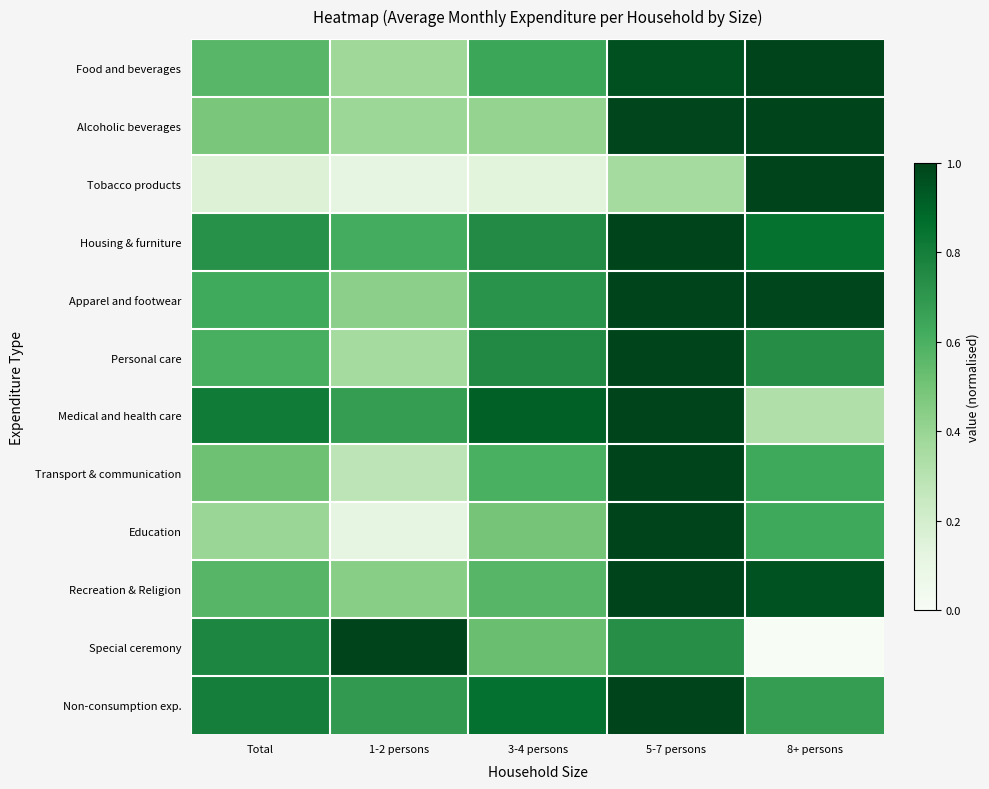

Reading left to right, transcribe all the data shown in this chart.

Food and beverages: Total=0.6	1-2 persons=0.4	3-4 persons=0.6	5-7 persons=1.0	8+ persons=1.0
Alcoholic beverages: Total=0.5	1-2 persons=0.4	3-4 persons=0.4	5-7 persons=1.0	8+ persons=1.0
Tobacco products: Total=0.2	1-2 persons=0.1	3-4 persons=0.1	5-7 persons=0.4	8+ persons=1.0
Housing & furniture: Total=0.7	1-2 persons=0.6	3-4 persons=0.8	5-7 persons=1.0	8+ persons=0.8
Apparel and footwear: Total=0.6	1-2 persons=0.4	3-4 persons=0.7	5-7 persons=1.0	8+ persons=1.0
Personal care: Total=0.6	1-2 persons=0.4	3-4 persons=0.8	5-7 persons=1.0	8+ persons=0.7
Medical and health care: Total=0.8	1-2 persons=0.7	3-4 persons=0.9	5-7 persons=1.0	8+ persons=0.3
Transport & communication: Total=0.5	1-2 persons=0.3	3-4 persons=0.6	5-7 persons=1.0	8+ persons=0.6
Education: Total=0.4	1-2 persons=0.1	3-4 persons=0.5	5-7 persons=1.0	8+ persons=0.6
Recreation & Religion: Total=0.6	1-2 persons=0.4	3-4 persons=0.6	5-7 persons=1.0	8+ persons=1.0
Special ceremony: Total=0.8	1-2 persons=1.0	3-4 persons=0.5	5-7 persons=0.7	8+ persons=0.0
Non-consumption exp.: Total=0.8	1-2 persons=0.7	3-4 persons=0.9	5-7 persons=1.0	8+ persons=0.7